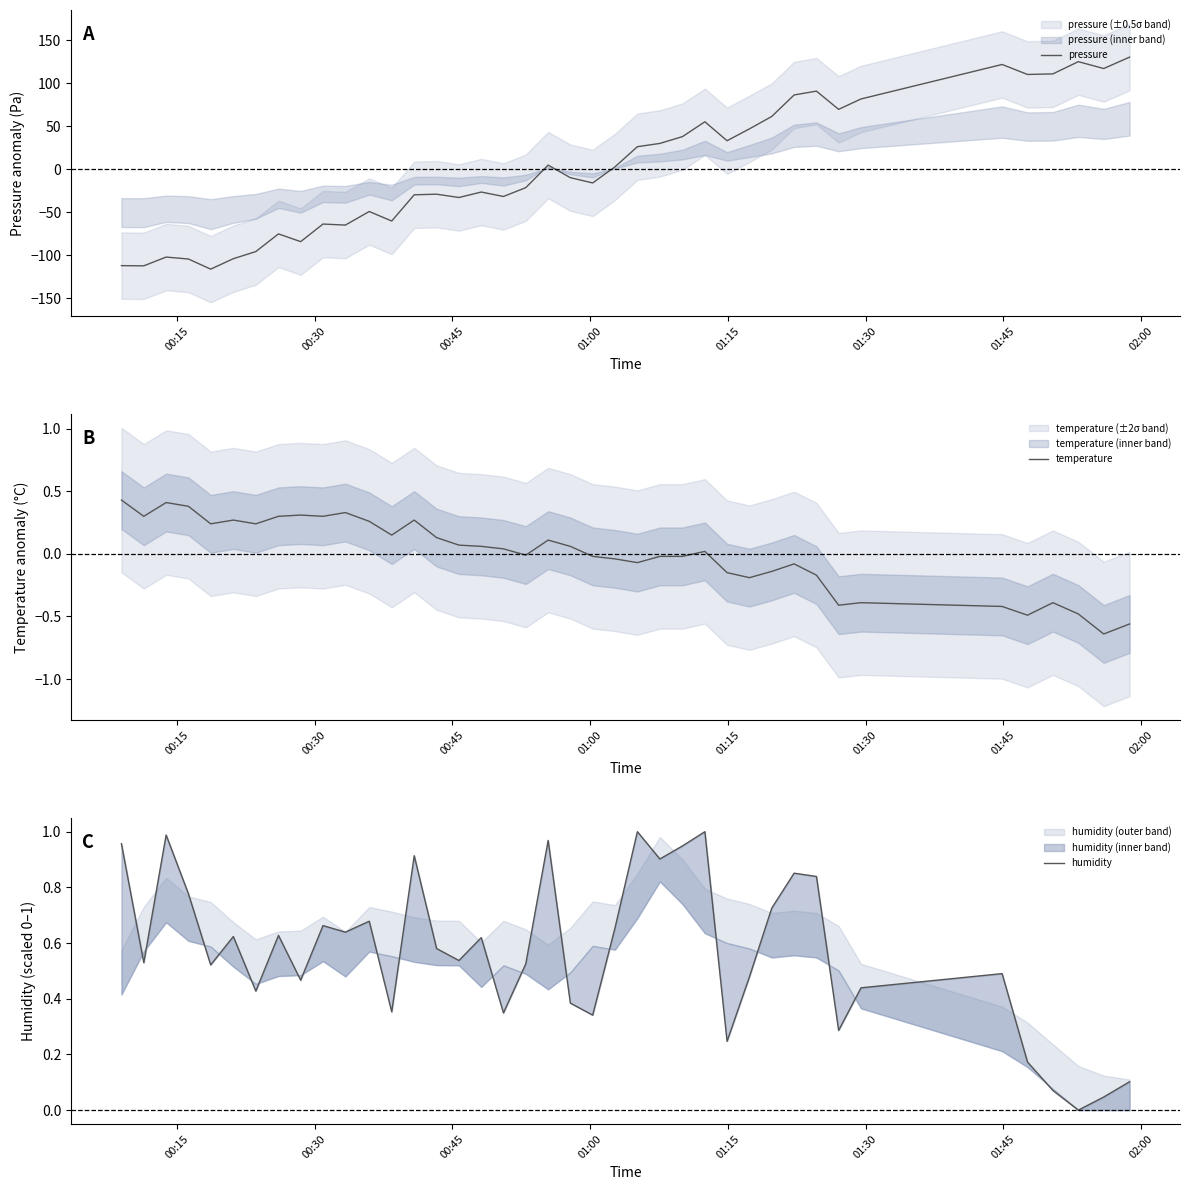

What is the minimum value for pressure?

-116.2